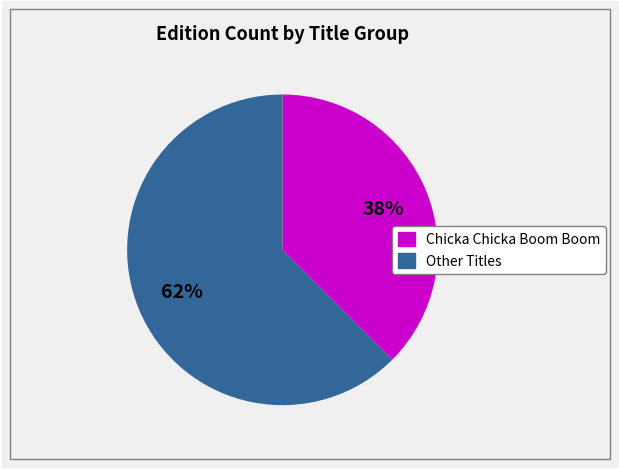

To the nearest percent, what is the average slice percentage?

50%